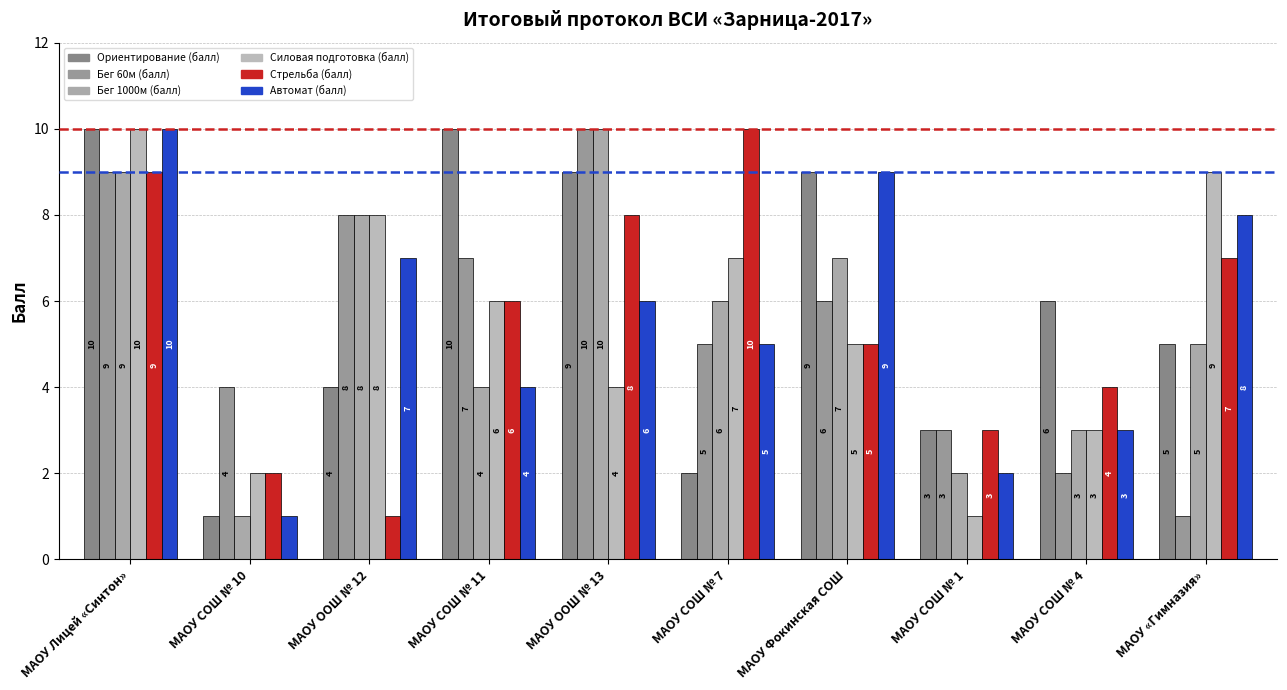

Reading right to left, what are all the values shown in this chart?

Ориентирование (балл): 5	6	3	9	2	9	10	4	1	10
Бег 60м (балл): 1	2	3	6	5	10	7	8	4	9
Бег 1000м (балл): 5	3	2	7	6	10	4	8	1	9
Силовая подготовка (балл): 9	3	1	5	7	4	6	8	2	10
Стрельба (балл): 7	4	3	5	10	8	6	1	2	9
Автомат (балл): 8	3	2	9	5	6	4	7	1	10